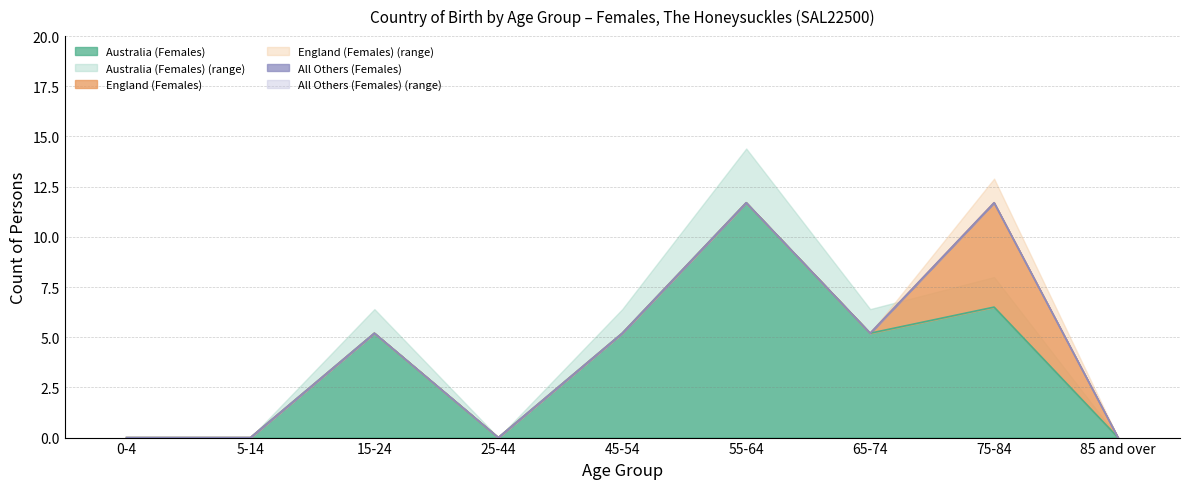

What is the spread (max minus min) of values at 55-64?

9